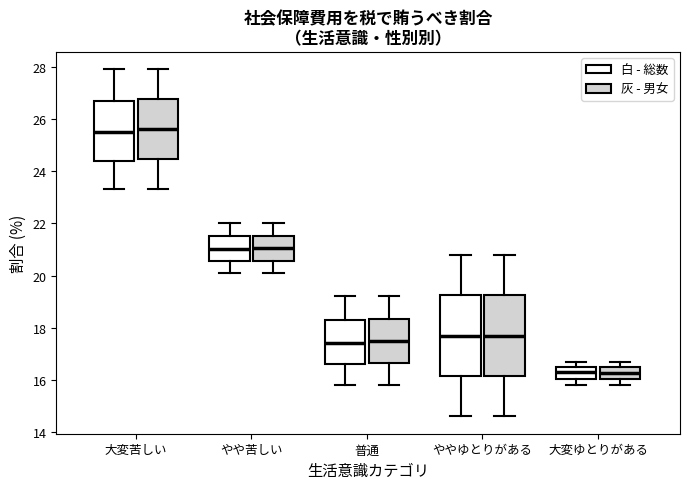

Reading left to right, transcribe this box plot: for each box, give where its median line is, the range the box spans, and where its two whiskers end, as read against the y-axis. The values are not printed on the chart, so give them approximately, as read against the axis.

大変苦しい (白 - 総数): median 25.6, box 24.4 to 26.8, whiskers 23.4 to 28.0
大変苦しい (灰 - 男女): median 25.6, box 24.4 to 26.8, whiskers 23.4 to 28.0
やや苦しい (白 - 総数): median 21.0, box 20.6 to 21.6, whiskers 20.2 to 22.0
やや苦しい (灰 - 男女): median 21.0, box 20.6 to 21.6, whiskers 20.2 to 22.0
普通 (白 - 総数): median 17.4, box 16.6 to 18.4, whiskers 15.8 to 19.2
普通 (灰 - 男女): median 17.6, box 16.6 to 18.4, whiskers 15.8 to 19.2
ややゆとりがある (白 - 総数): median 17.8, box 16.2 to 19.2, whiskers 14.6 to 20.8
ややゆとりがある (灰 - 男女): median 17.8, box 16.2 to 19.2, whiskers 14.6 to 20.8
大変ゆとりがある (白 - 総数): median 16.4, box 16.0 to 16.6, whiskers 15.8 to 16.8
大変ゆとりがある (灰 - 男女): median 16.2, box 16.0 to 16.4, whiskers 15.8 to 16.8